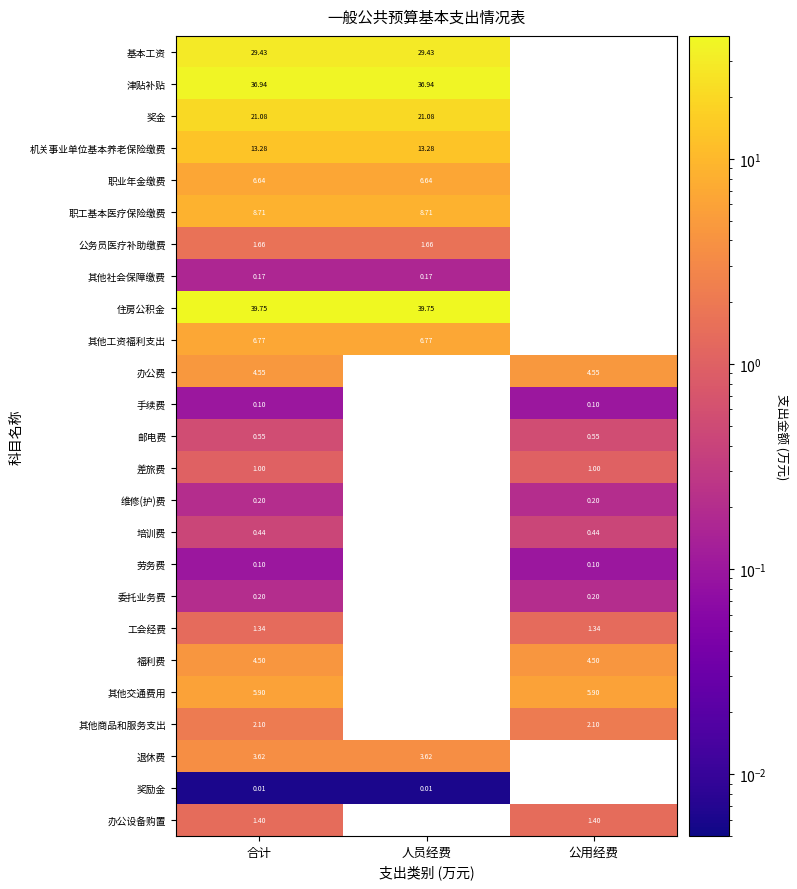

What is the total value across all series at 合计?

190.4